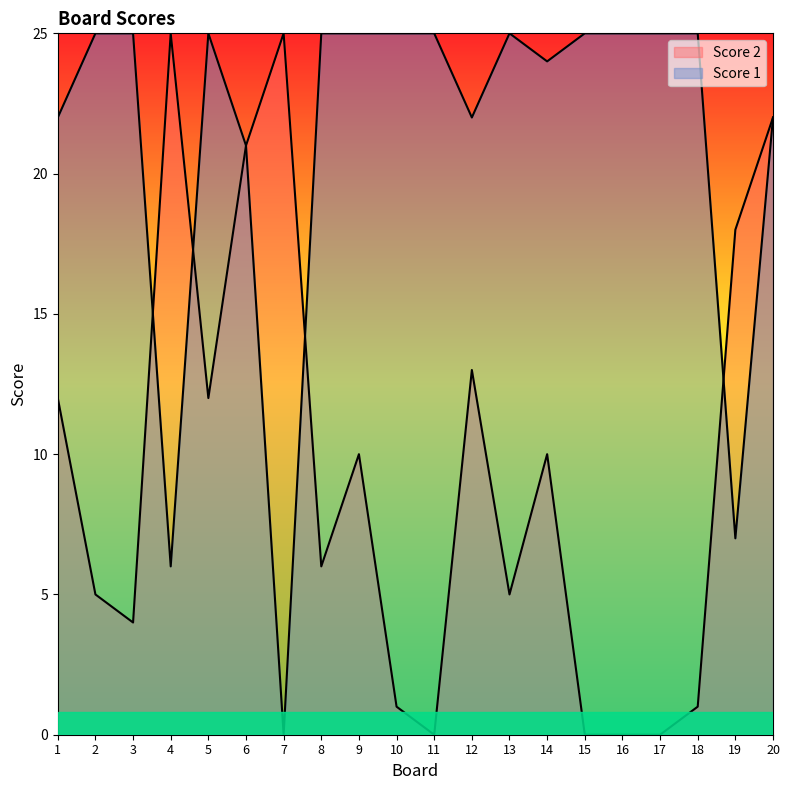

Reading left to right, what are all the values shown in this chart?

Score 2: 1=12	2=5	3=4	4=25	5=12	6=21	7=25	8=6	9=10	10=1	11=0	12=13	13=5	14=10	15=0	16=0	17=0	18=1	19=18	20=22
Score 1: 1=22	2=25	3=25	4=6	5=25	6=21	7=0	8=25	9=25	10=25	11=25	12=22	13=25	14=24	15=25	16=25	17=25	18=25	19=7	20=22